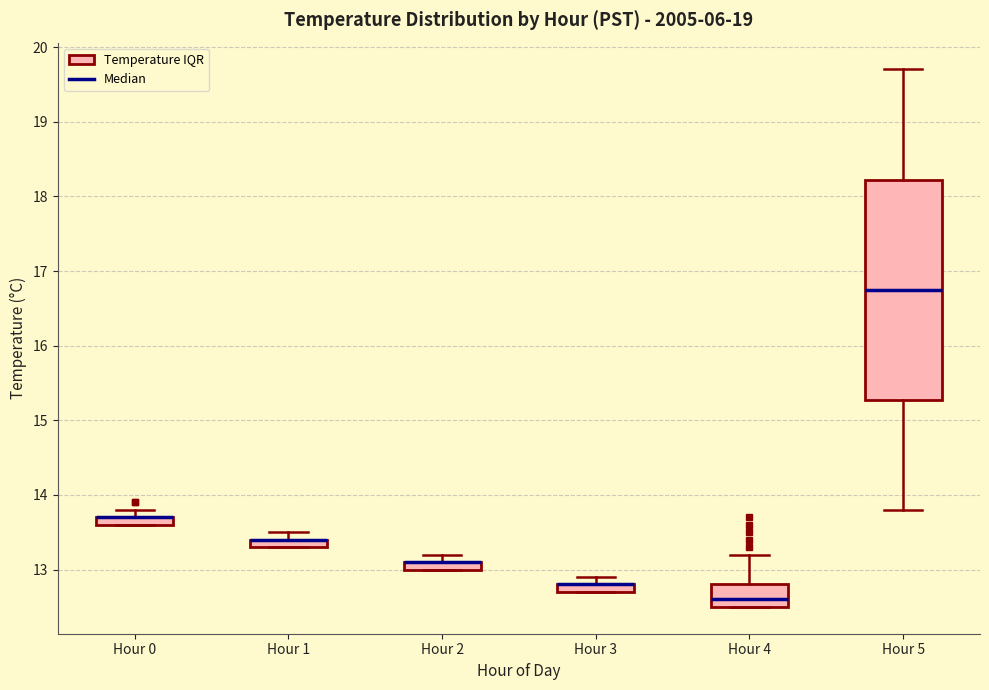

Comparing the boxes themselves (not the whiskers), which one is the tallest?

Hour 5